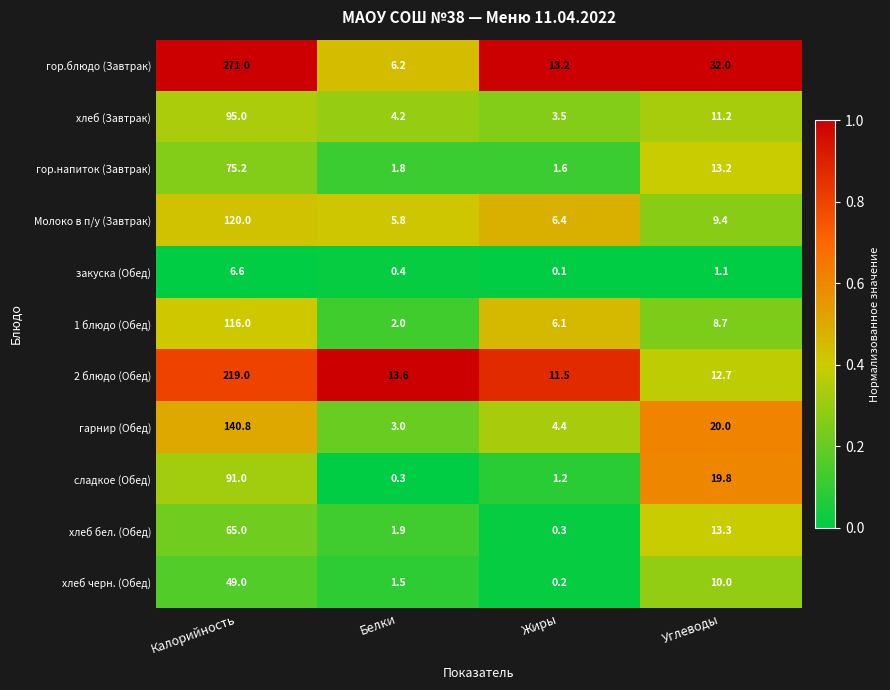

Which series changed the most between Калорийность and Белки?

гор.блюдо (Завтрак)